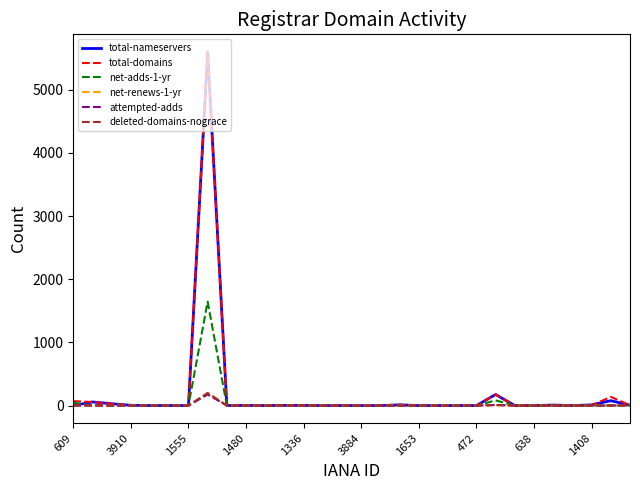

What is the maximum value shown in the chart?

5599